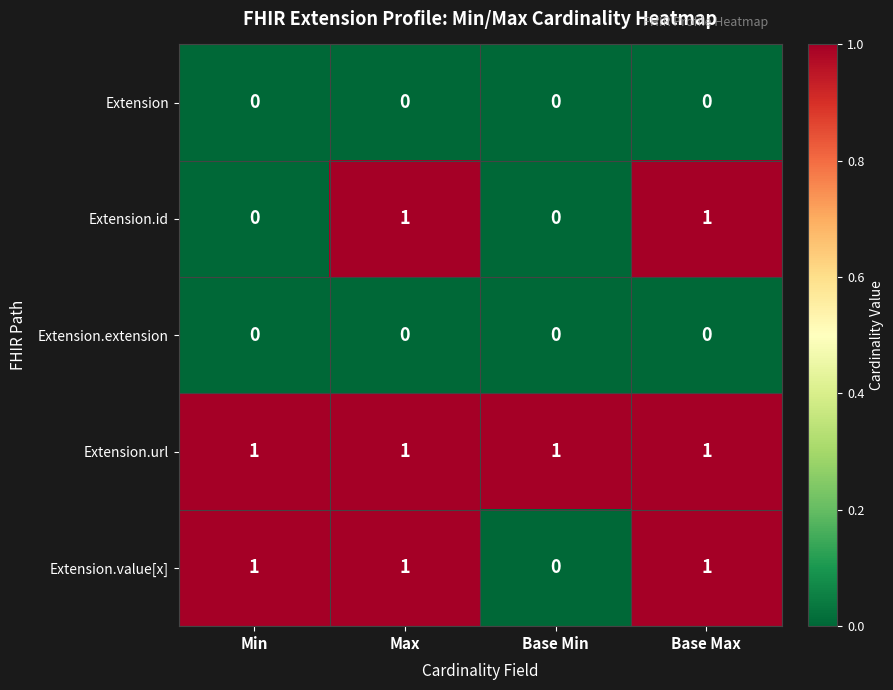

True or false: Extension.id has a value of 0 at Min.

True